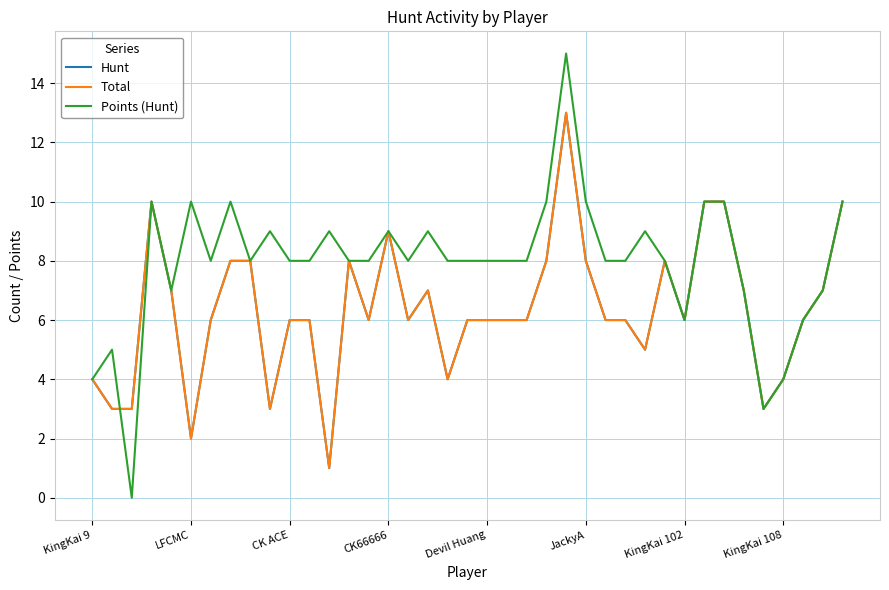

At how many categories does at least one series exceed 1?

39